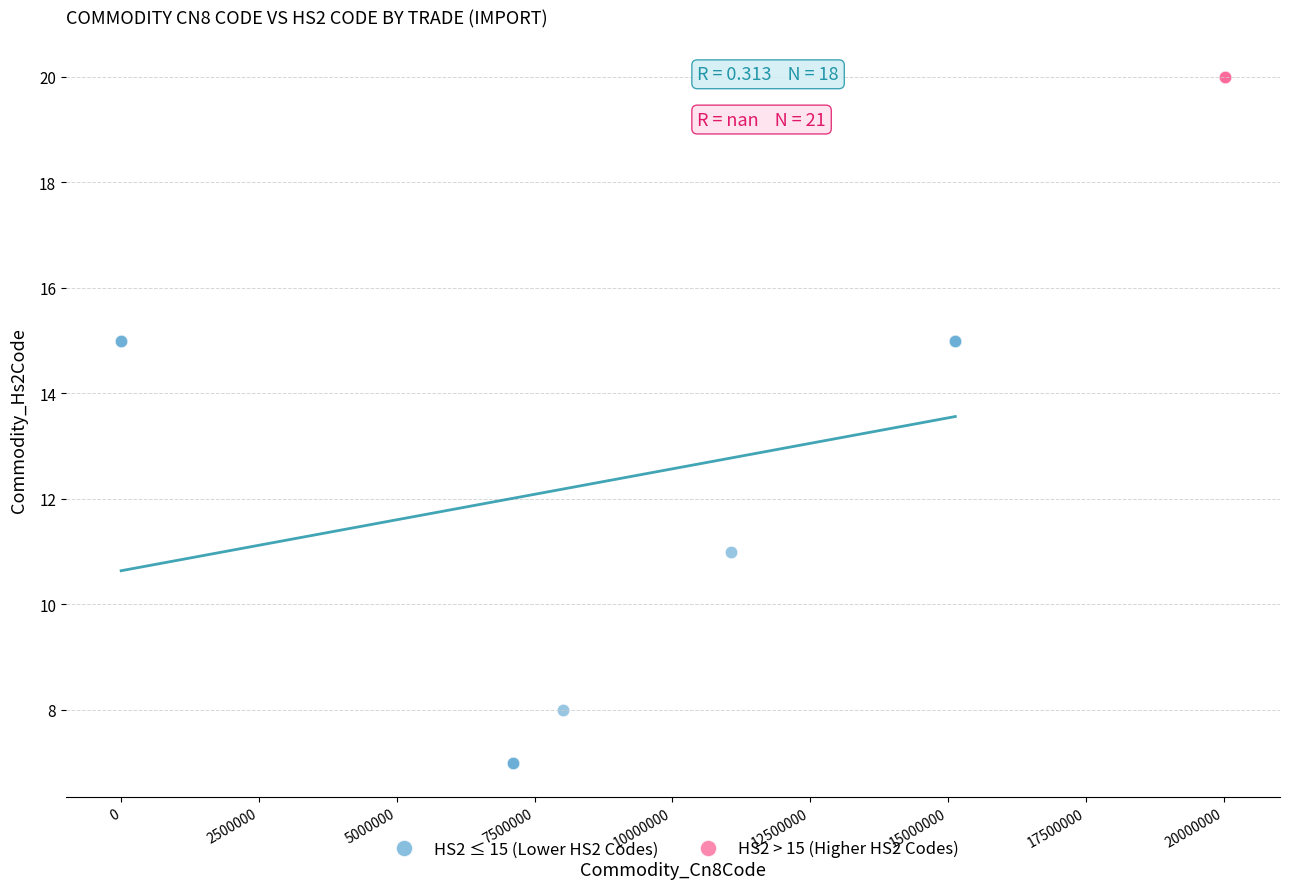

Which series reaches the minimum Y coordinate?

HS2 ≤ 15 (Lower HS2 Codes)